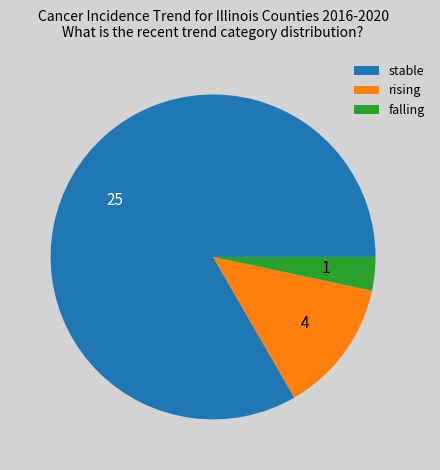

What is the largest slice in the pie chart?

stable